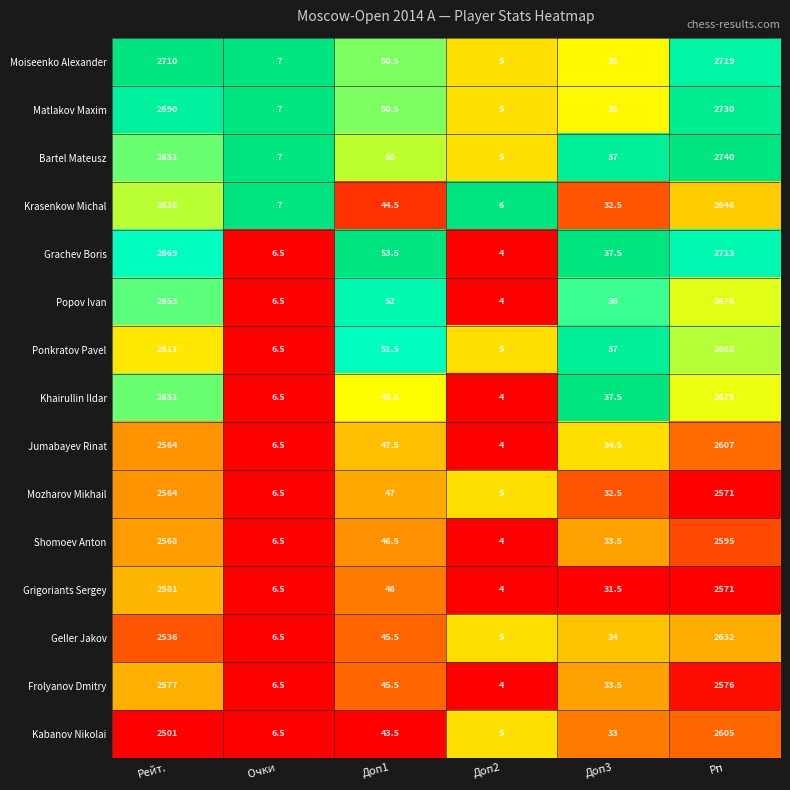

Which series has the largest range (max minus min)?

Bartel Mateusz